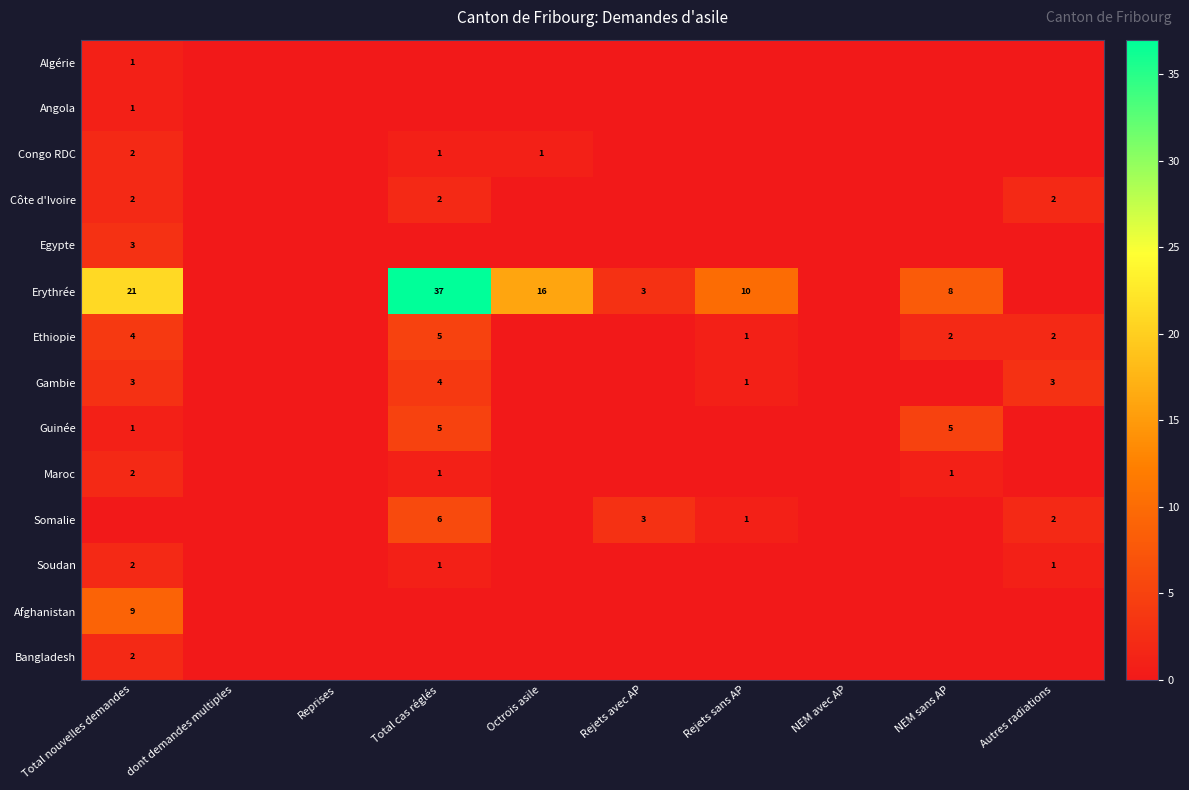

True or false: Congo RDC has a value of 0 at Total nouvelles demandes.

False